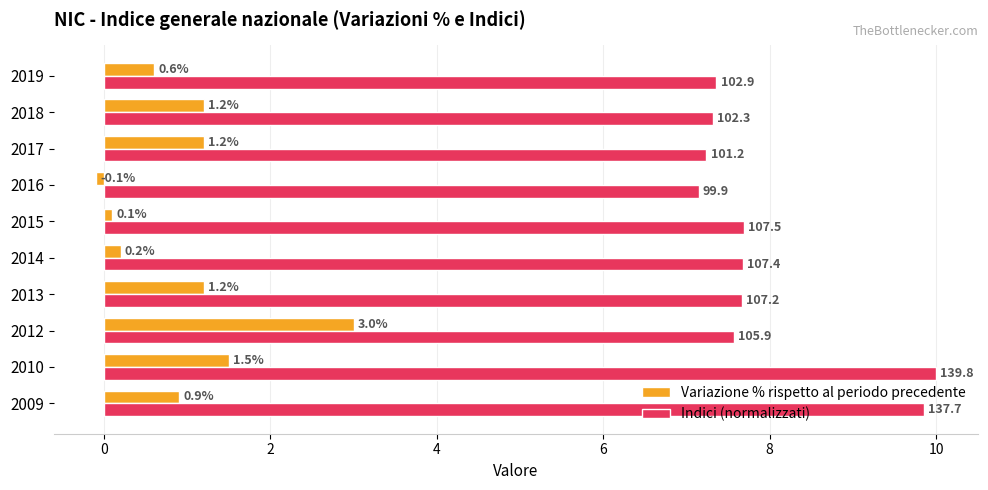

Read the Indici (normalizzati) value at 2014.

7.7